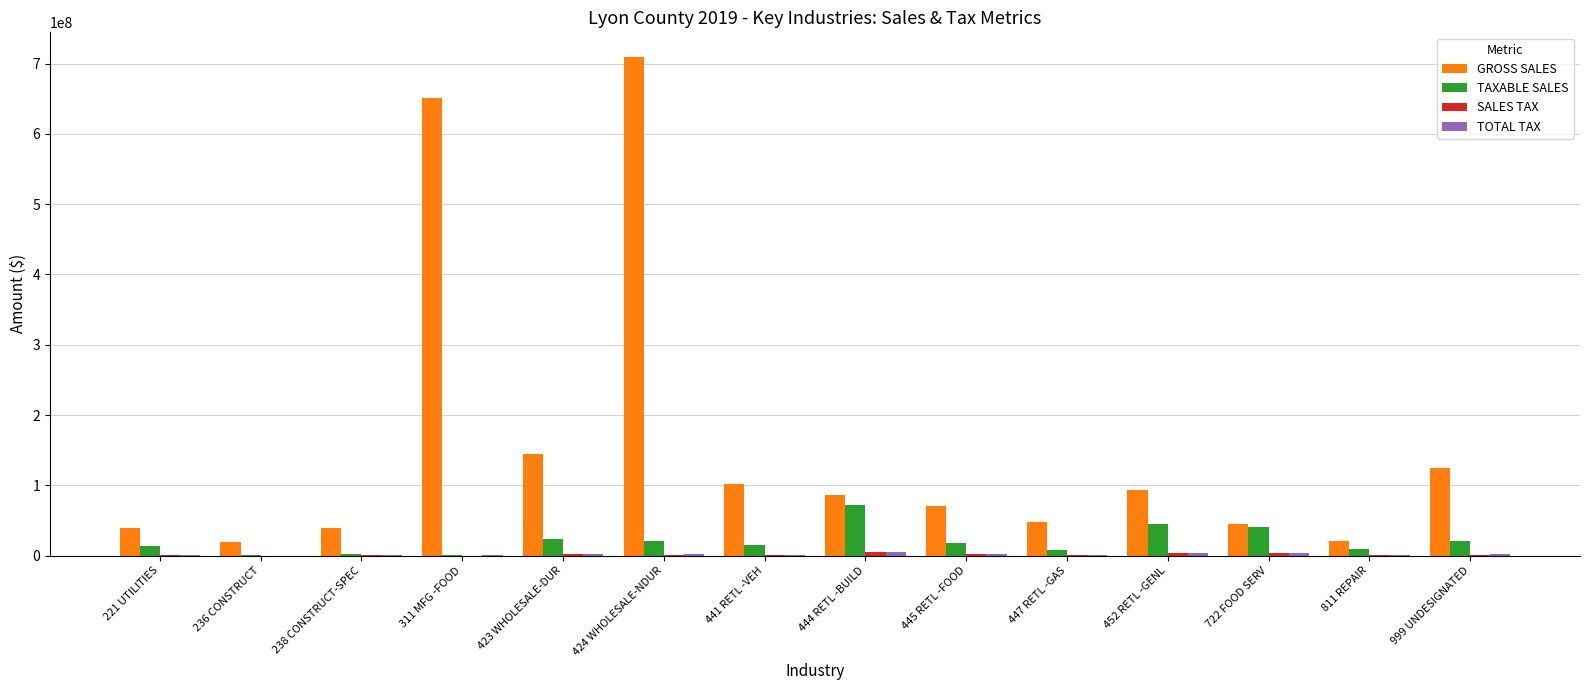

At which category is the sum across all series the highest?

424 WHOLESALE-NDUR